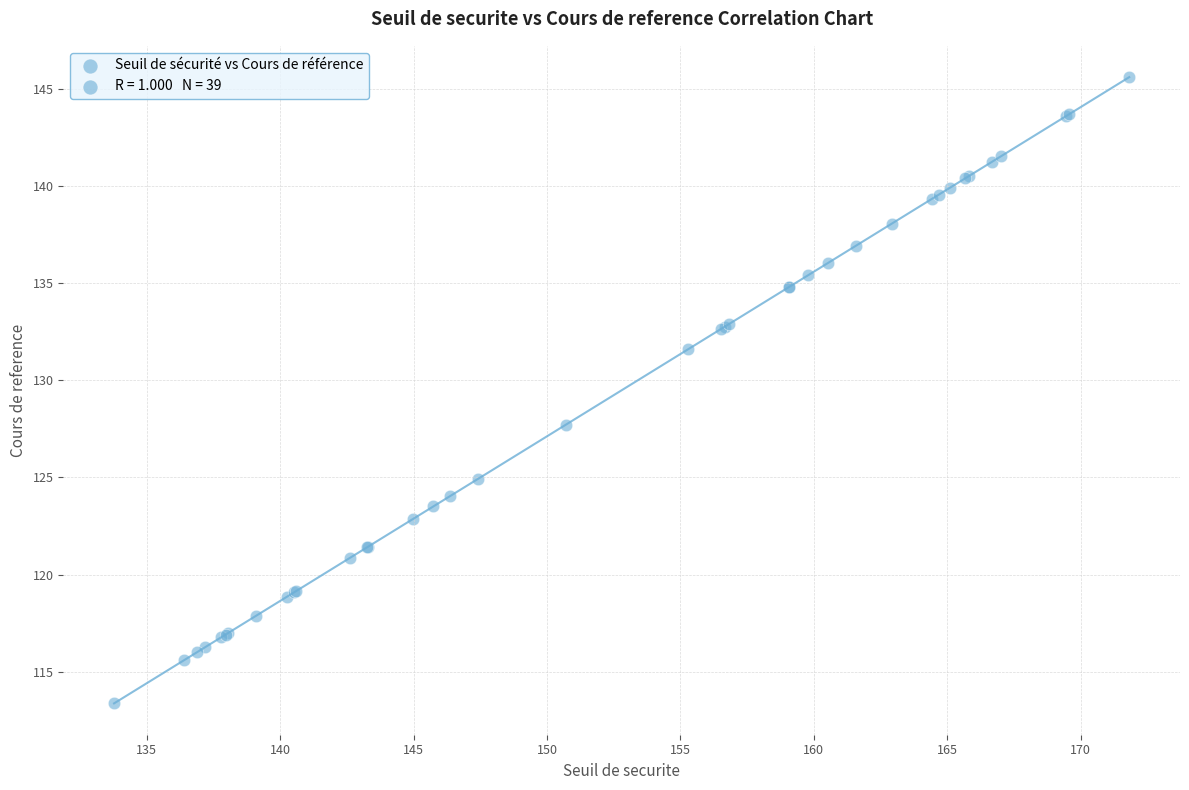

What Y value in the scatter plot is closest to 129?

127.7